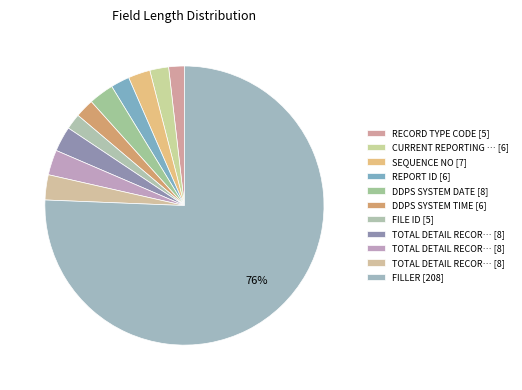

Which category has the biggest portion of the pie?

FILLER